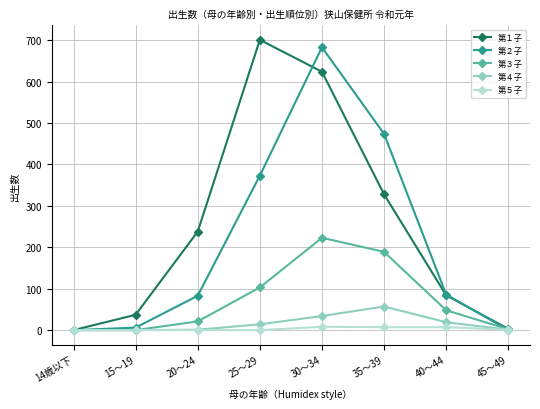

Which category has the highest value in the 第３子 series?

30～34